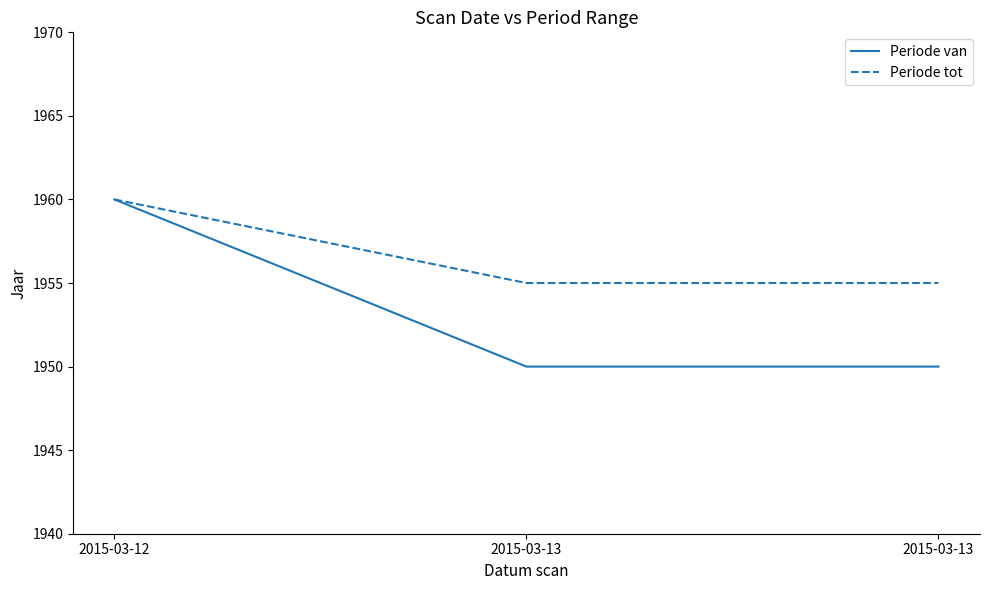

Does the chart have visible grid lines?

No